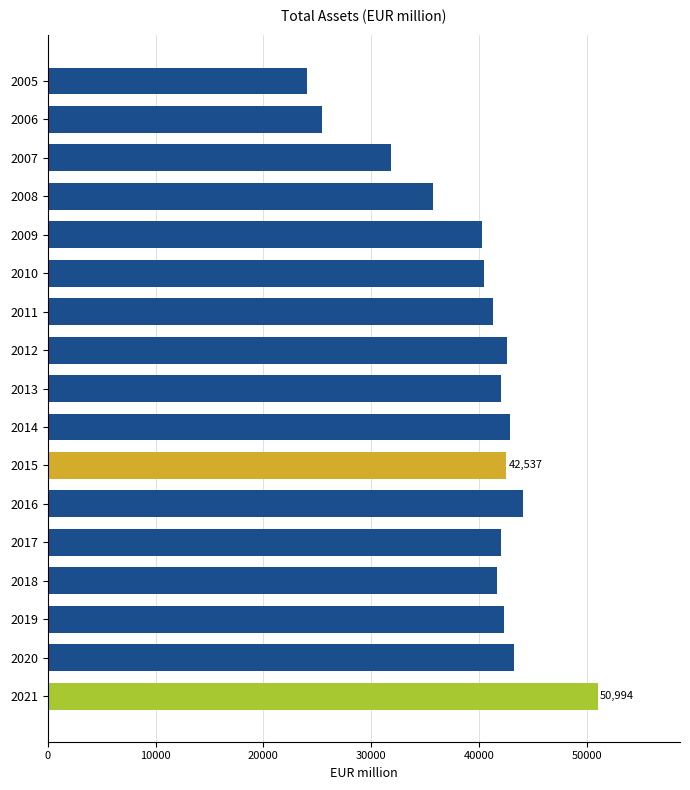

Which label corresponds to the largest value in the chart?

2021